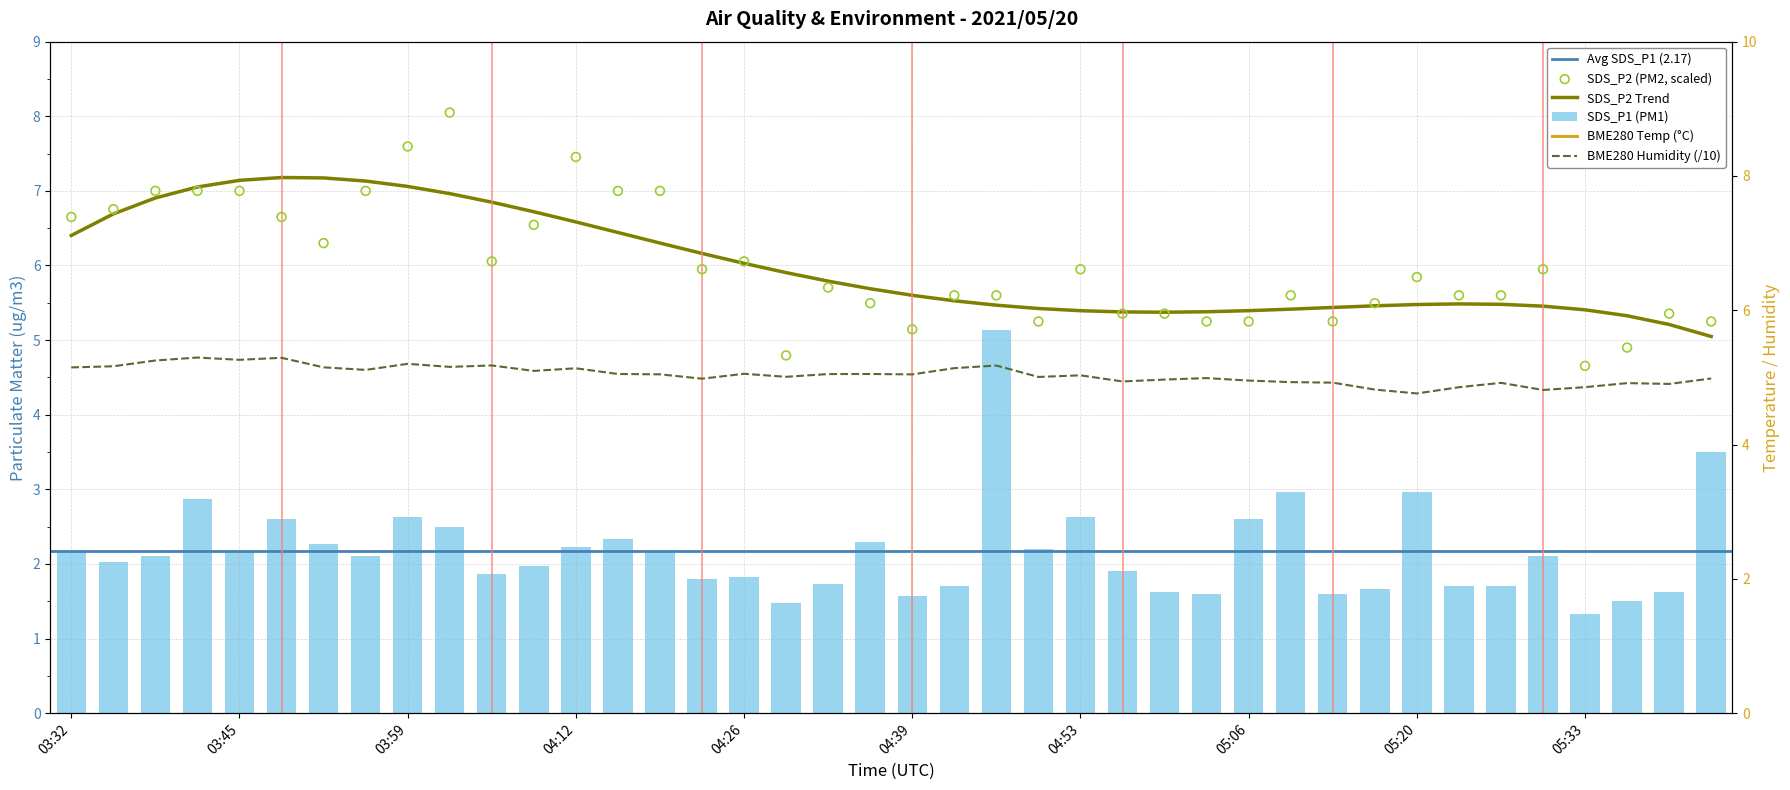

Which series reaches the maximum Y coordinate?

BME280_temperature